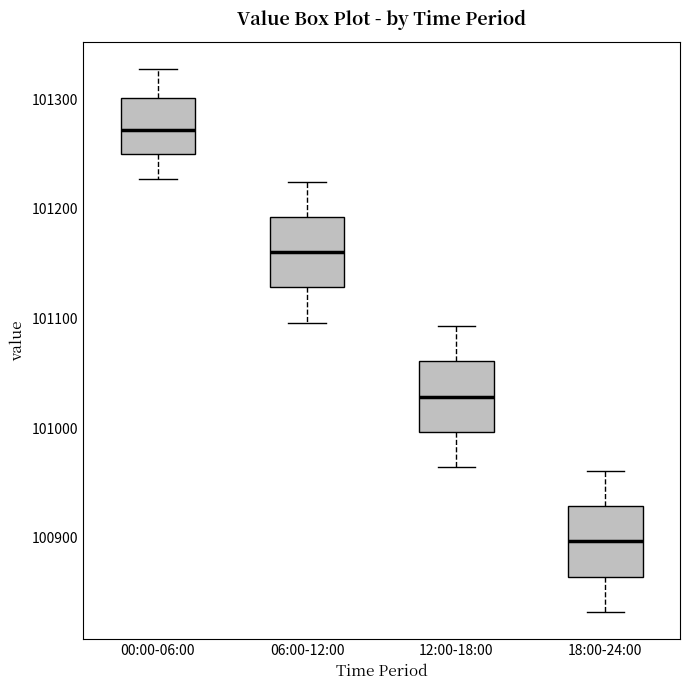

Which box has the lowest median line?

18:00-24:00